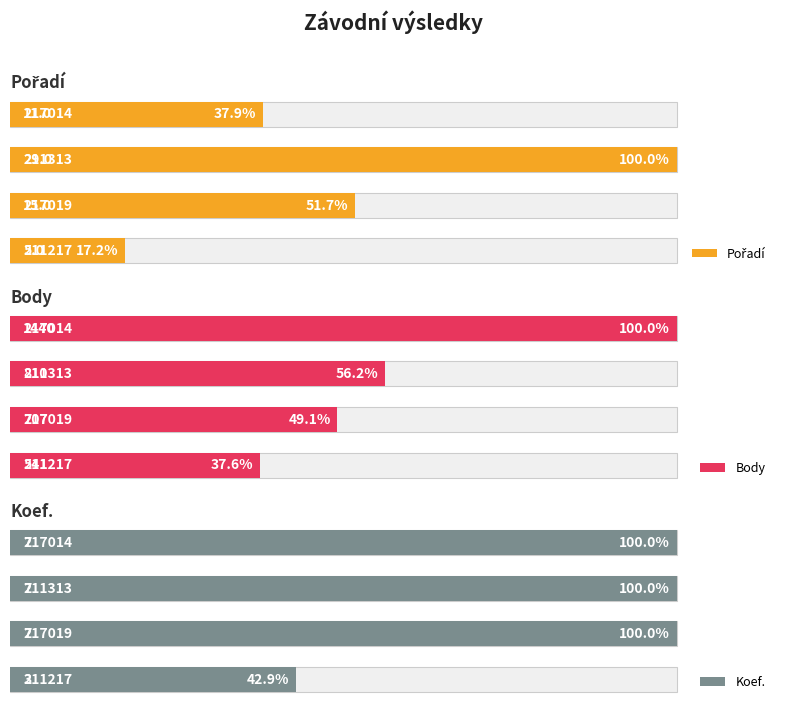

Is it true that Body equals 0.2 at 1?

False